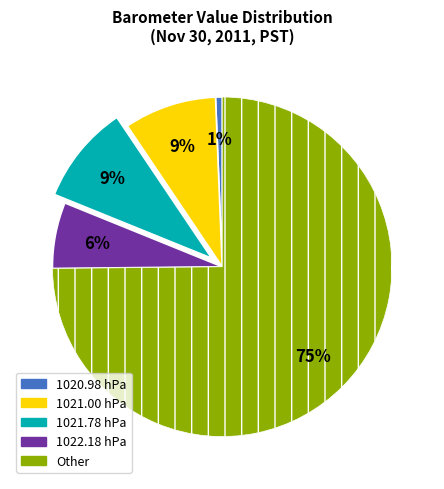

To the nearest percent, what is the difference between the largest and smallest slice percentages?

74%